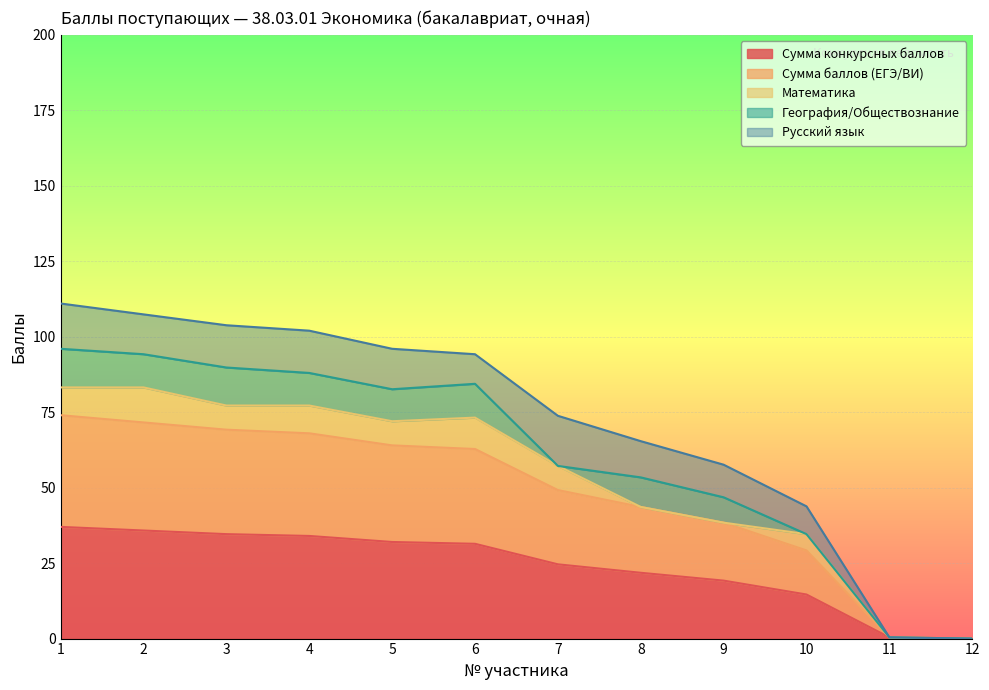

True or false: Сумма конкурсных баллов has a value of 32.0 at 5.

True